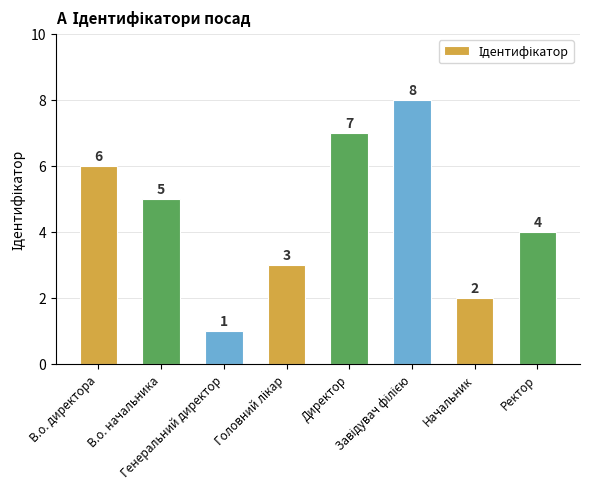

Where is the data nearest to the value 4?

Ректор